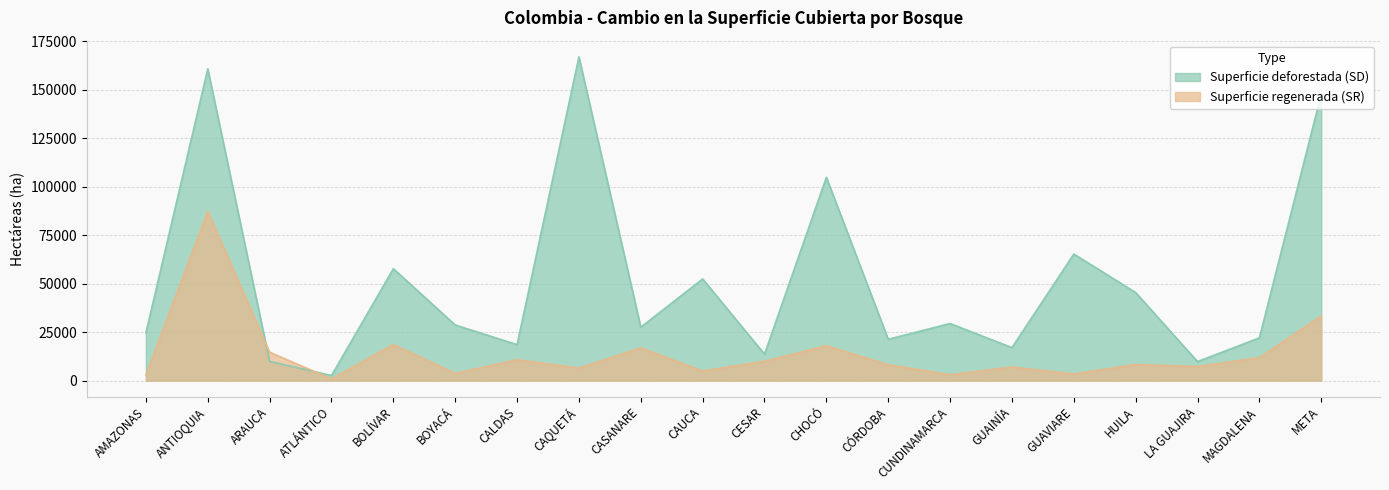

True or false: Superficie regenerada (SR) has more than 2 points higher than both neighbors.

True